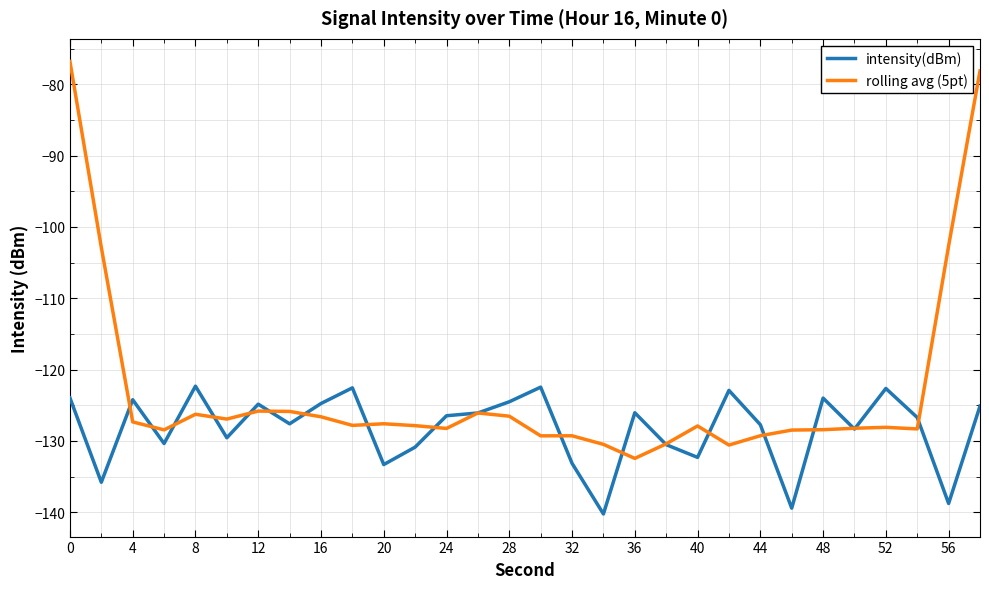

Rank the series by their average value, from lowest to highest.

intensity(dBm), rolling avg (5pt)